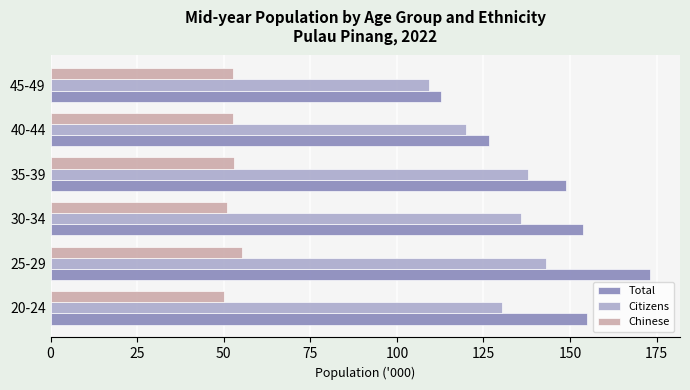

At which category is the sum across all series the highest?

25-29